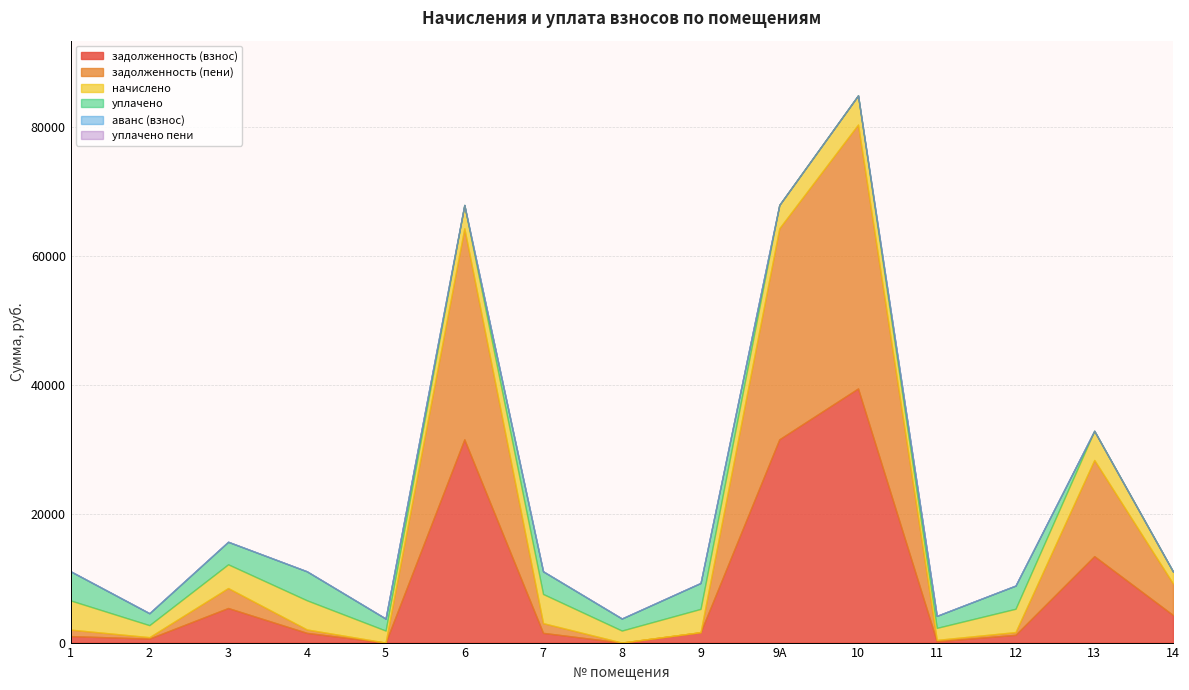

What is the difference between the highest and lowest values at 5?

1866.2